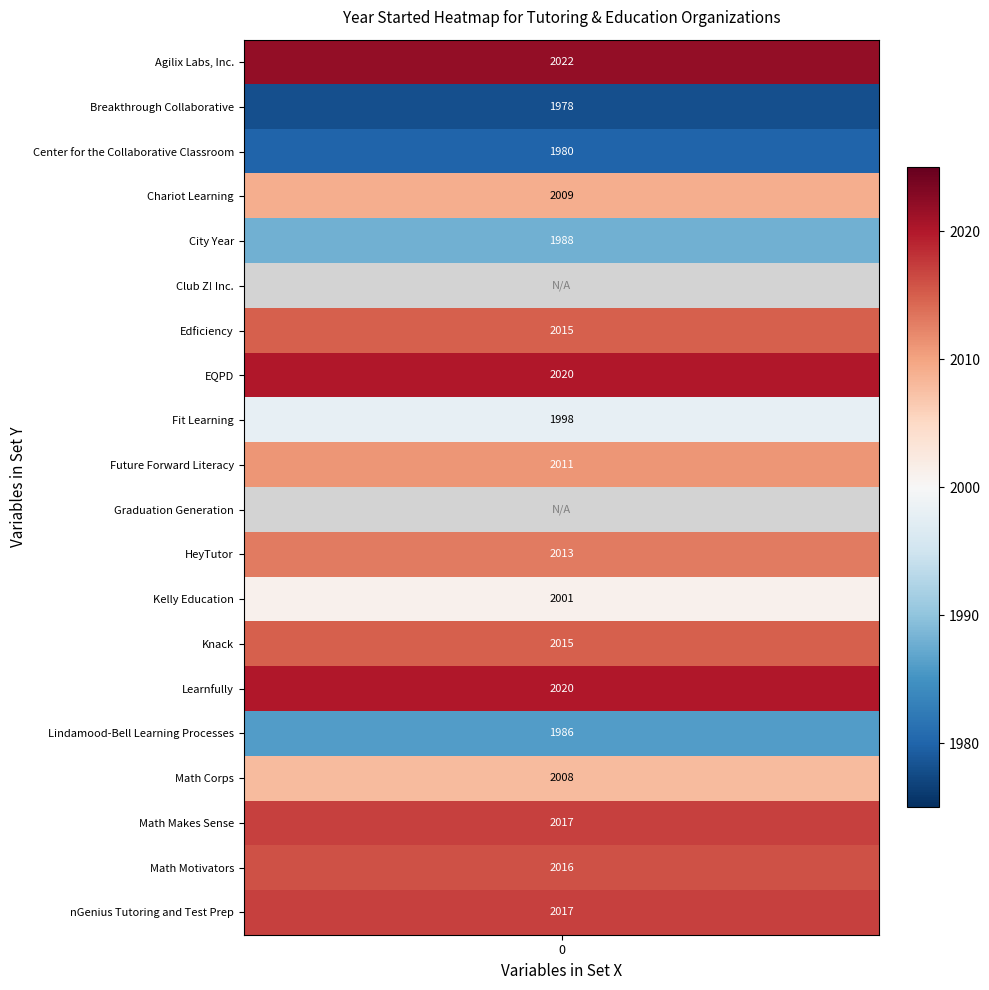

The chart shows a value of 2009 at 3. True or false?

True